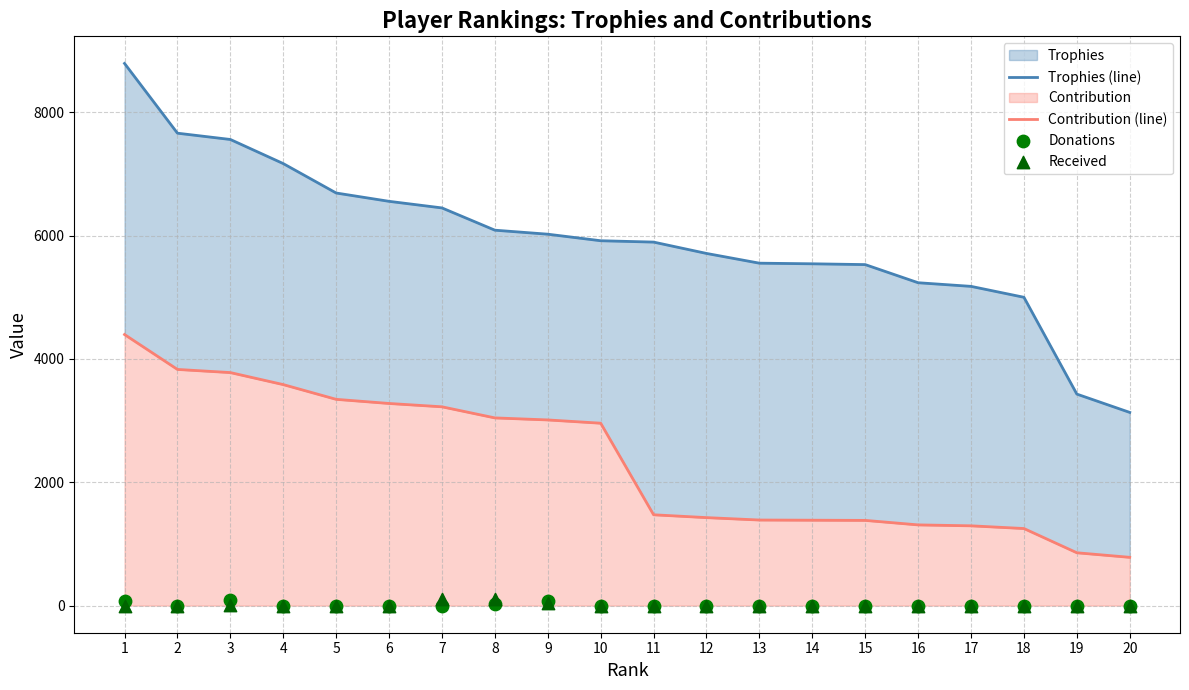

At which category is the sum across all series the highest?

1